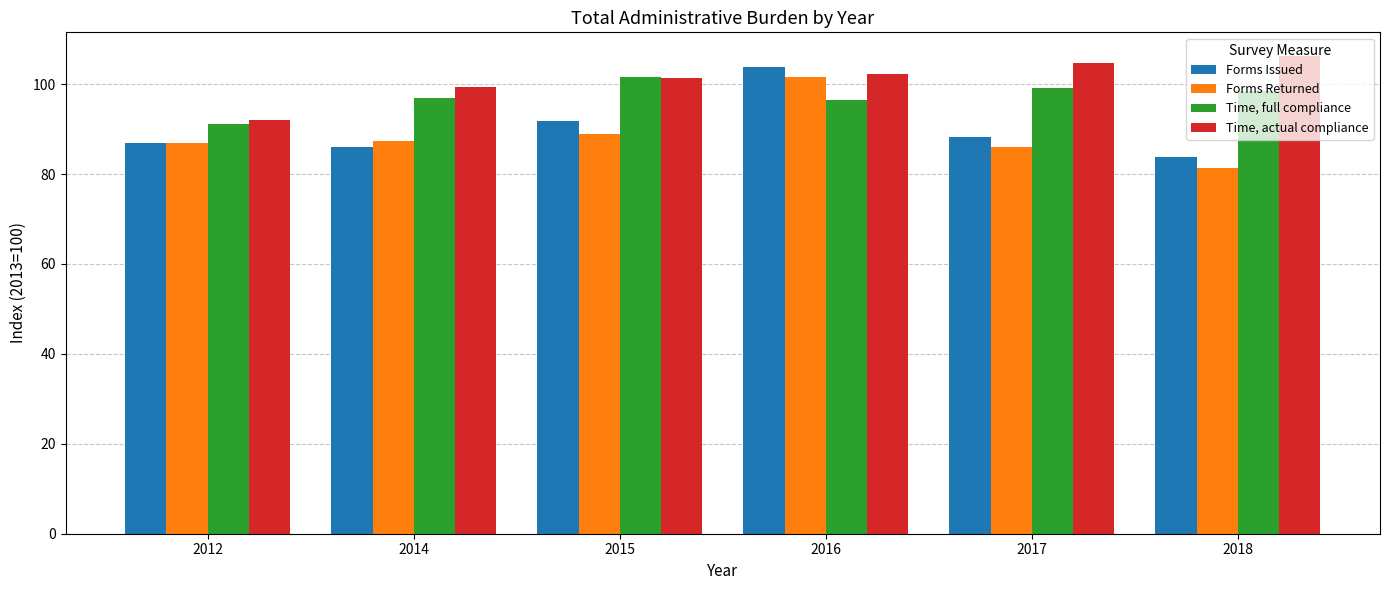

The Time, full compliance series shows 39.2 at 2018. True or false?

False